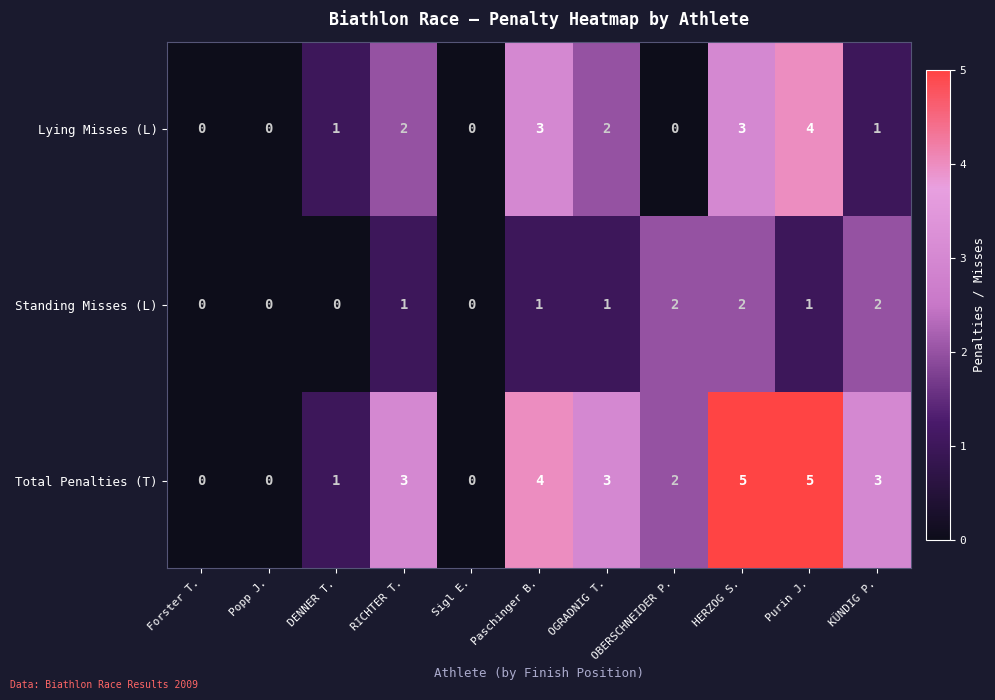

What is the difference between the second highest and minimum values in the Total Penalties (T) series?

5